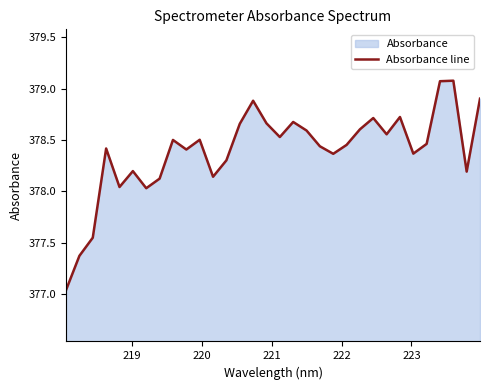

What is the greatest value displayed?

379.1